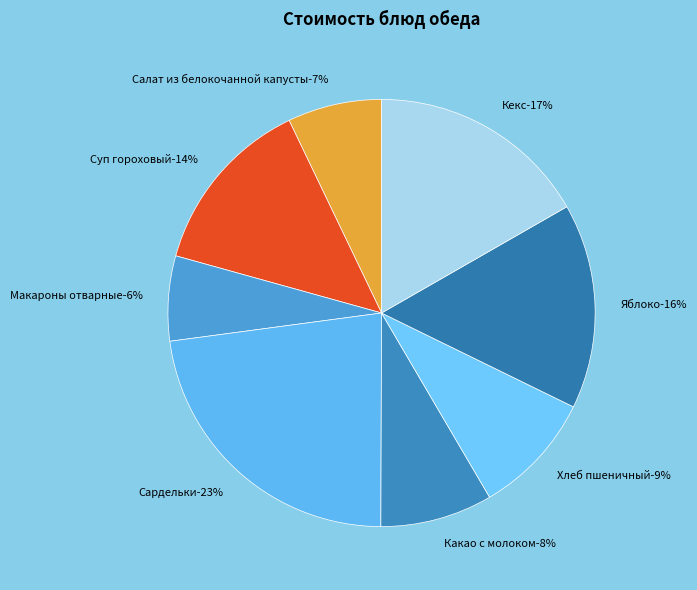

Approximately how many times larger is the value at Какао с молоком compared to Салат из белокочанной капусты?

1.2